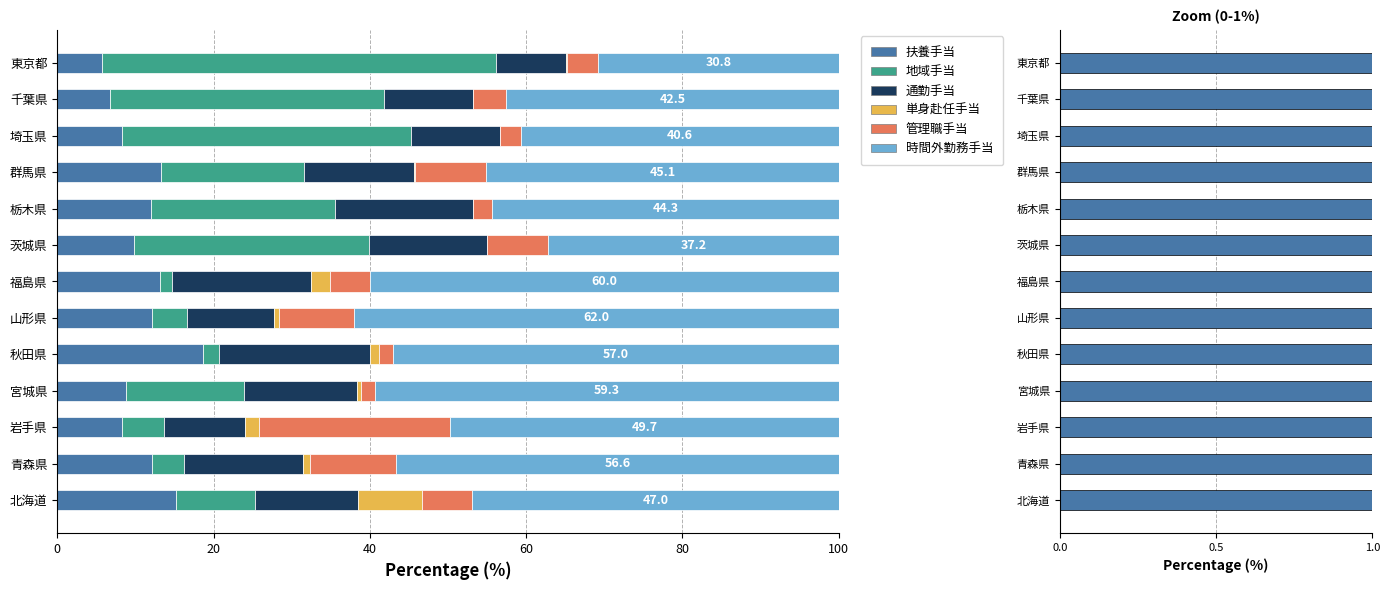

Which series has the largest range (max minus min)?

地域手当